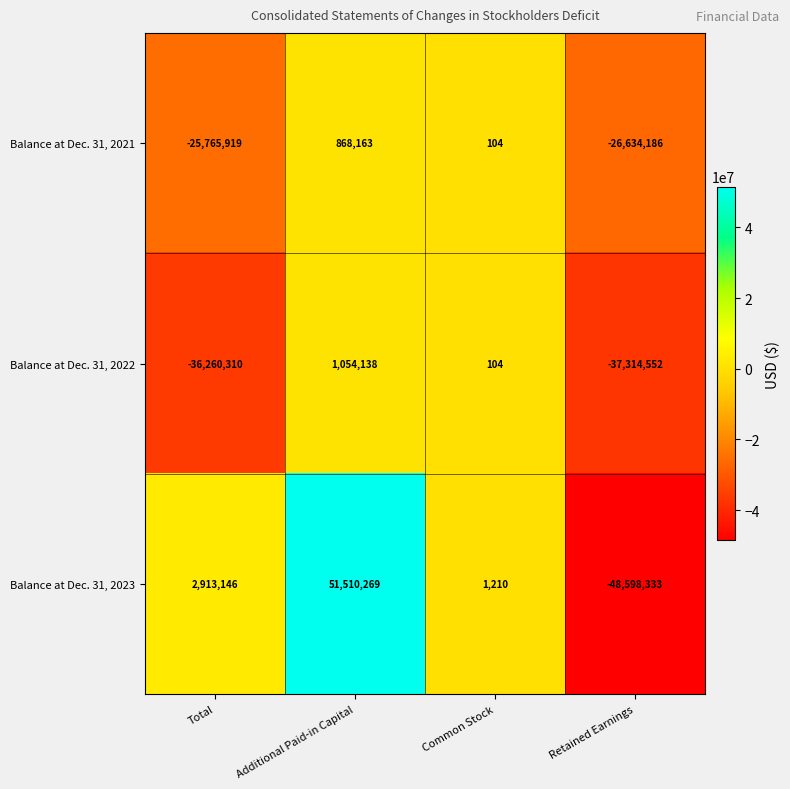

How many values in Balance at Dec. 31, 2022 are below zero?

2